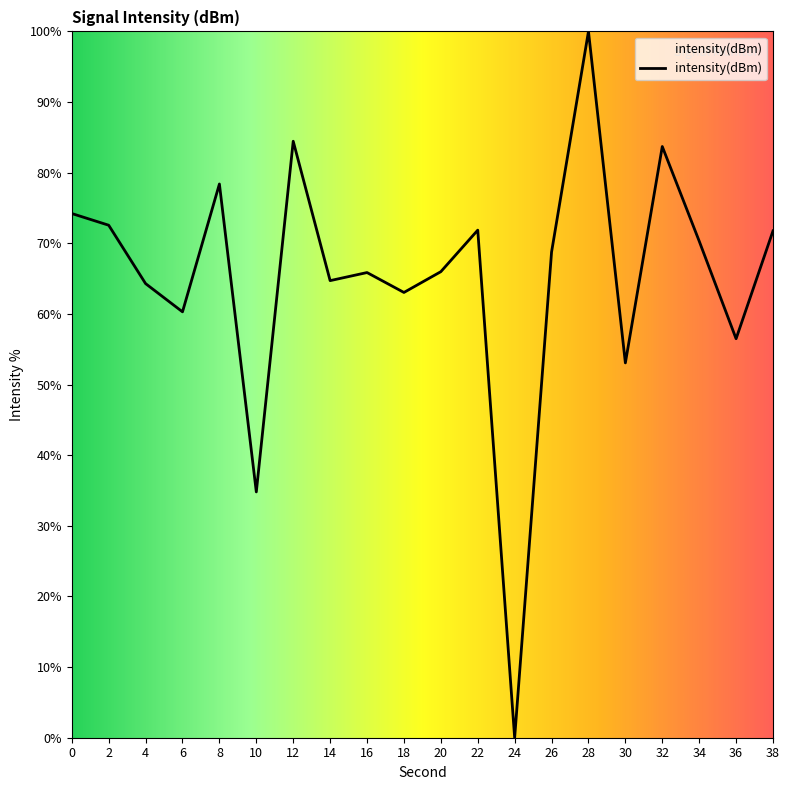

Does the chart display data point markers on the line(s)?

No